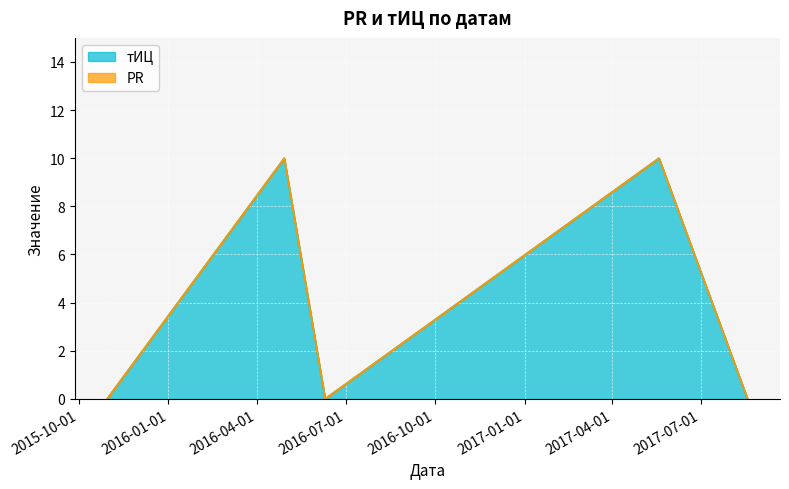

True or false: there are more than 0 points higher than both neighbors.

True